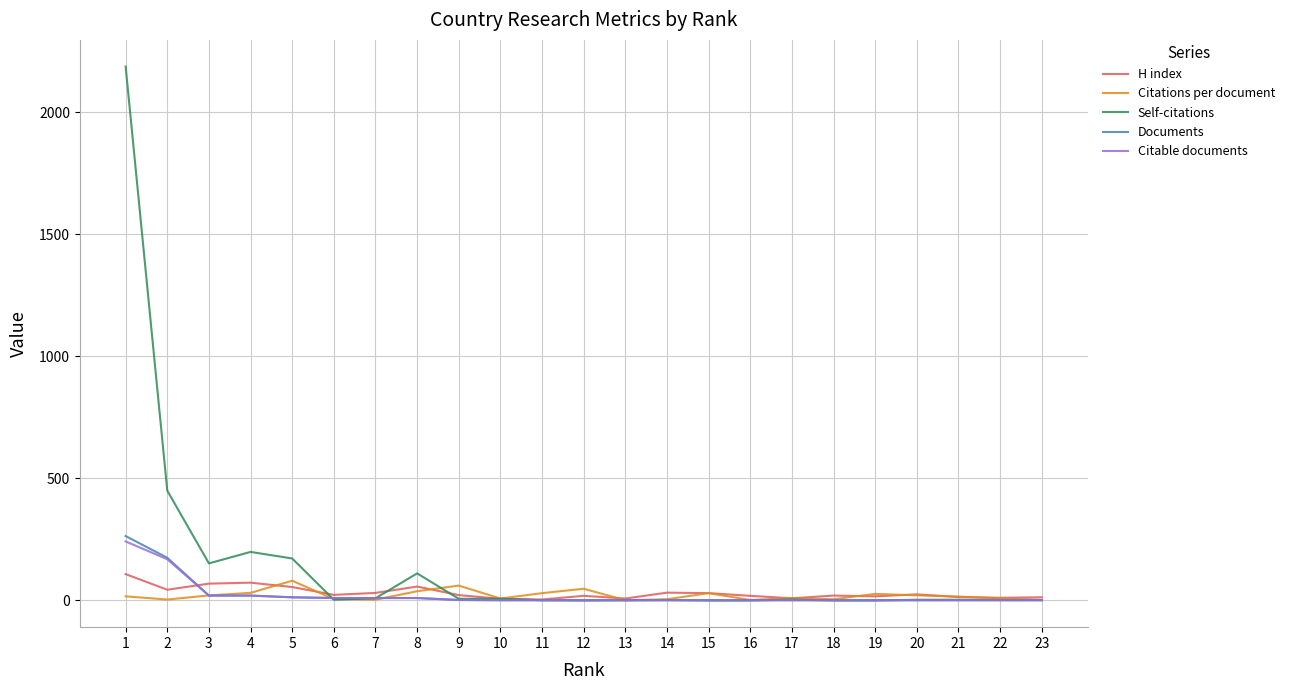

At how many categories does at least one series exceed 328?

2